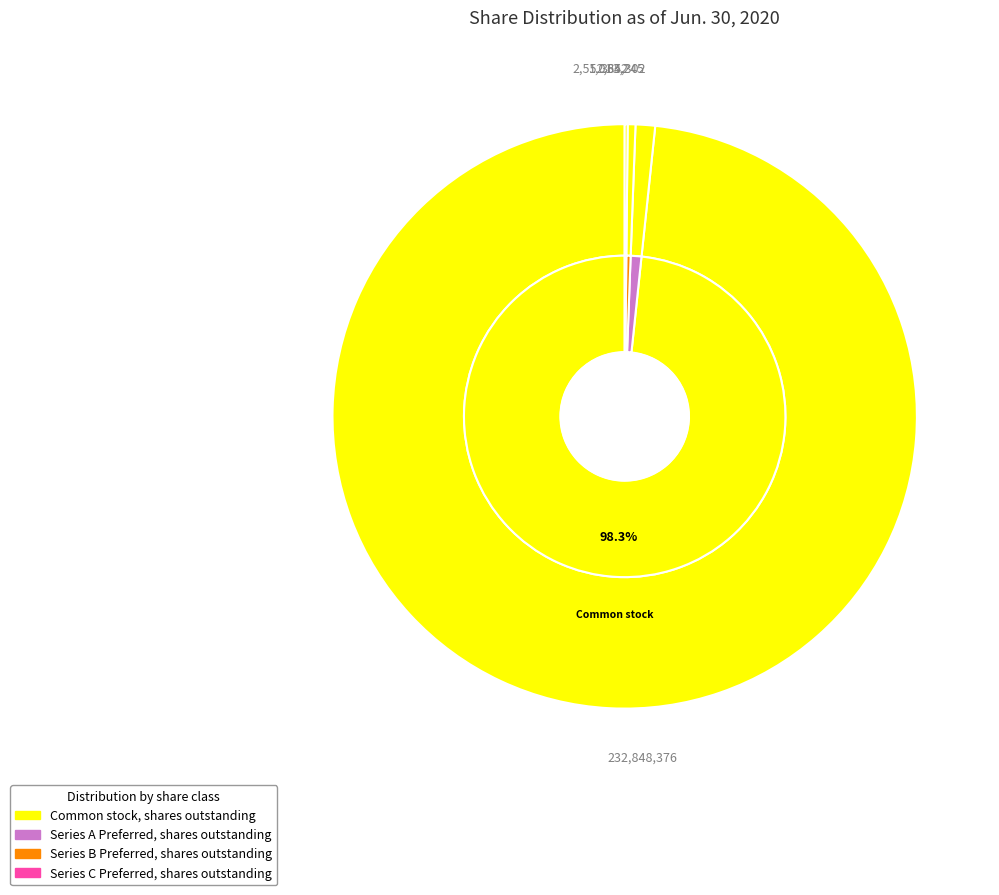

What is the smallest slice in the pie chart?

Series C Preferred, shares outstanding